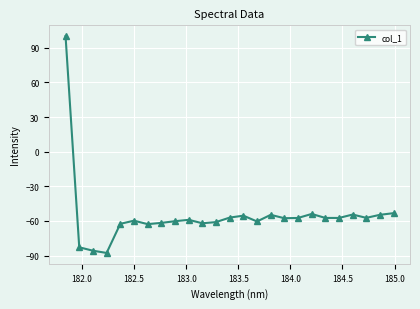

What is the difference between the second highest and second lowest values?

32.5